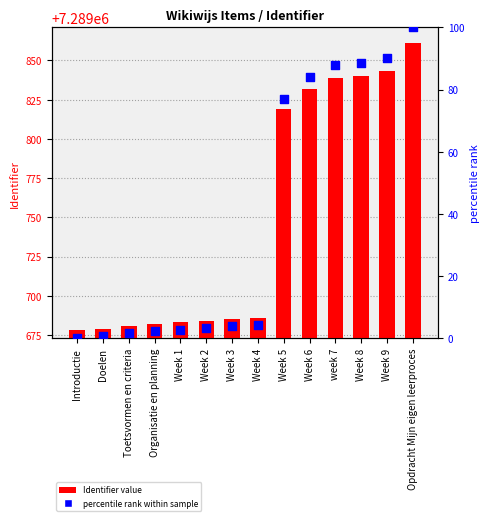

Is the value of percentile rank at Week 3 greater than the value of Identifier value at Week 4?

No